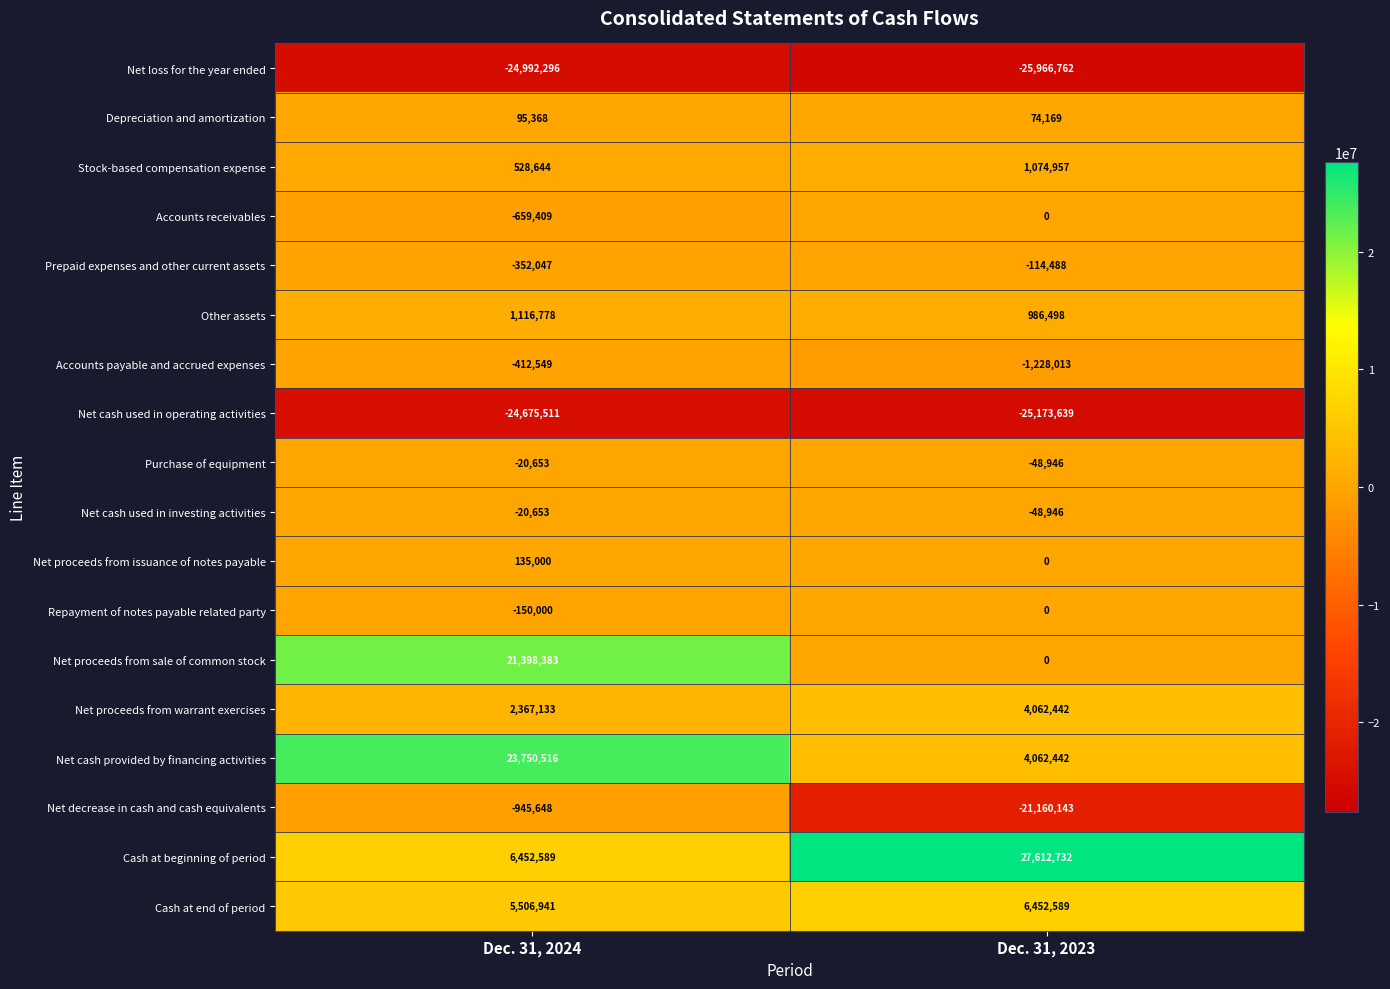

At which category is the sum across all series the highest?

Dec. 31, 2024